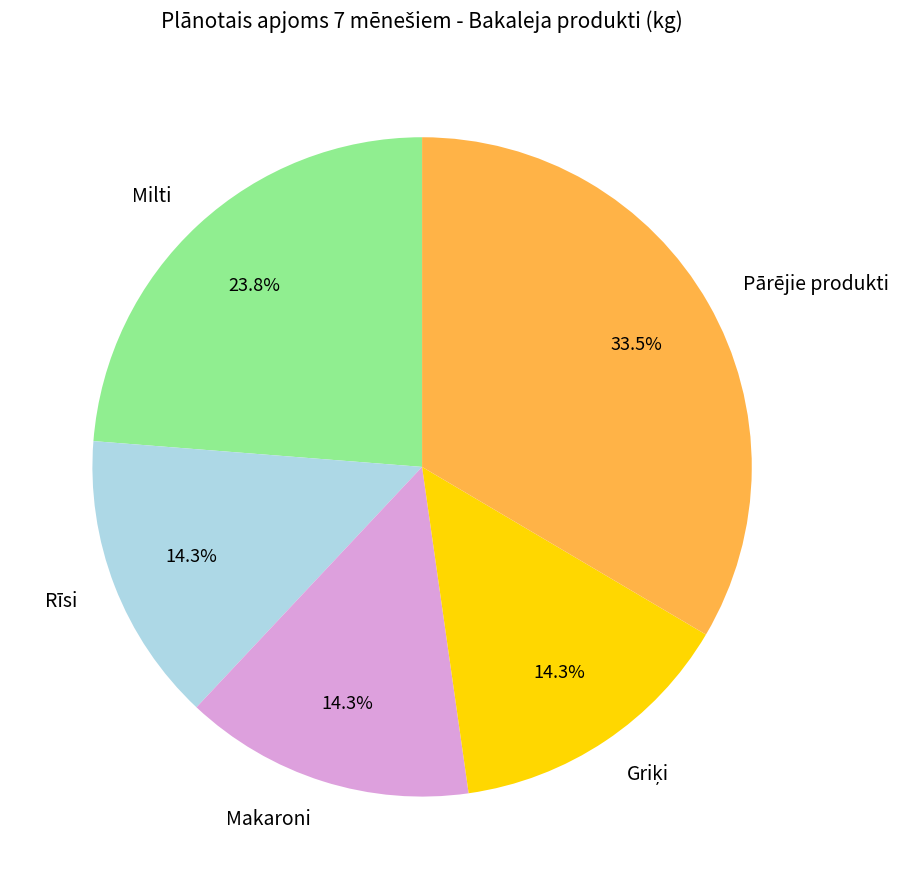

How many segments does this pie chart have?

5